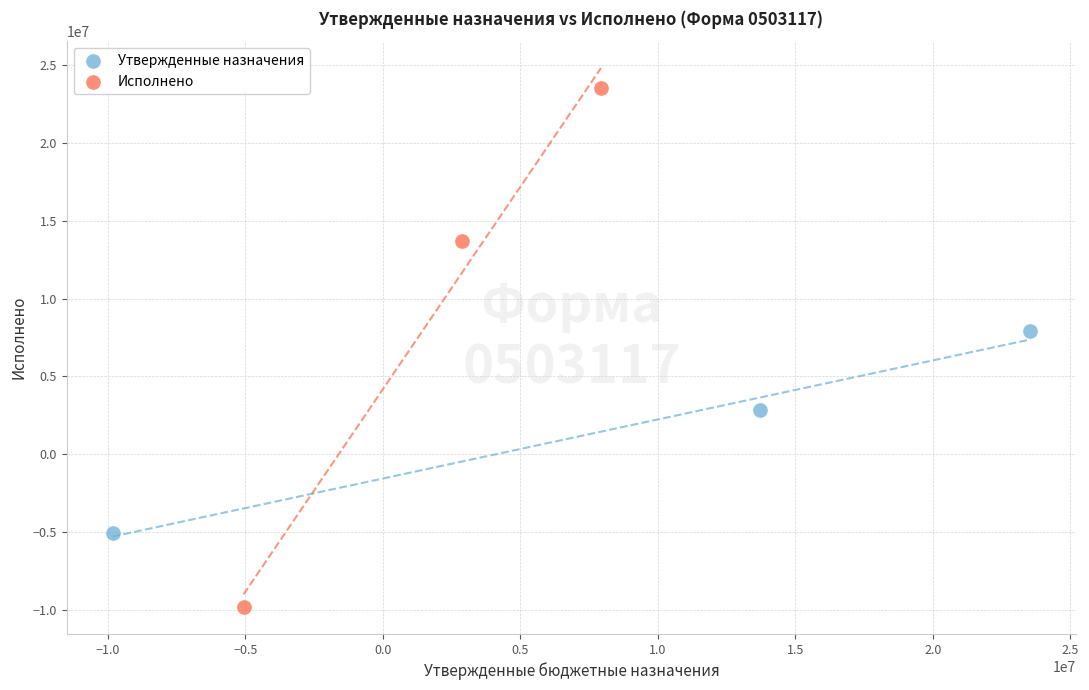

Which series reaches the maximum Y coordinate?

Исполнено